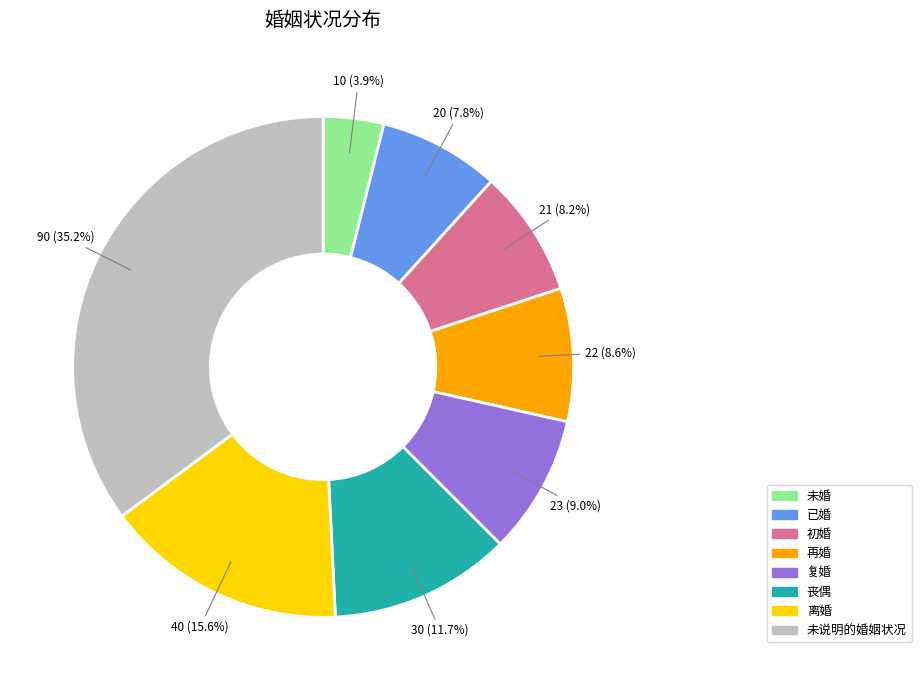

What is the total percentage of 丧偶 and 离婚?

27.3%